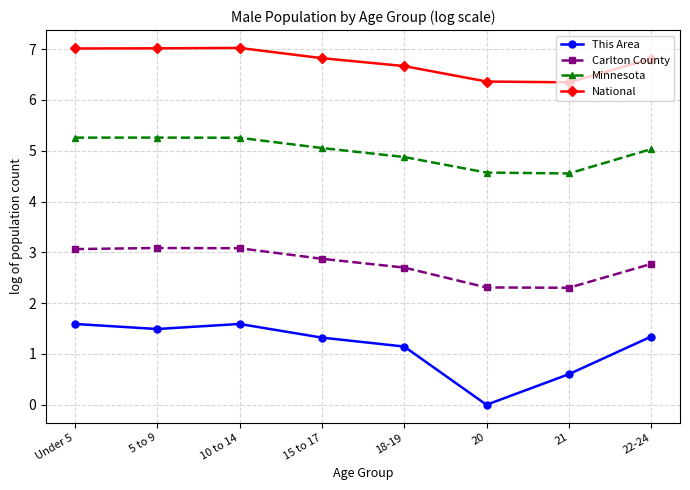

What is the highest value of the Minnesota series?

5.3